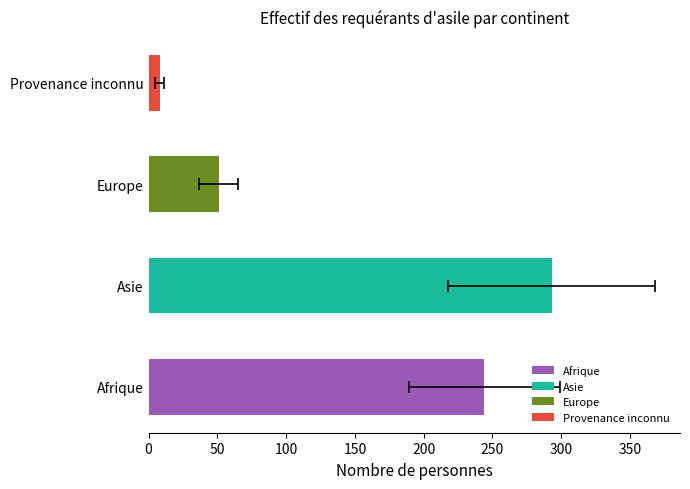

Reading left to right, extract all data points from this chart.

244	293	51	8